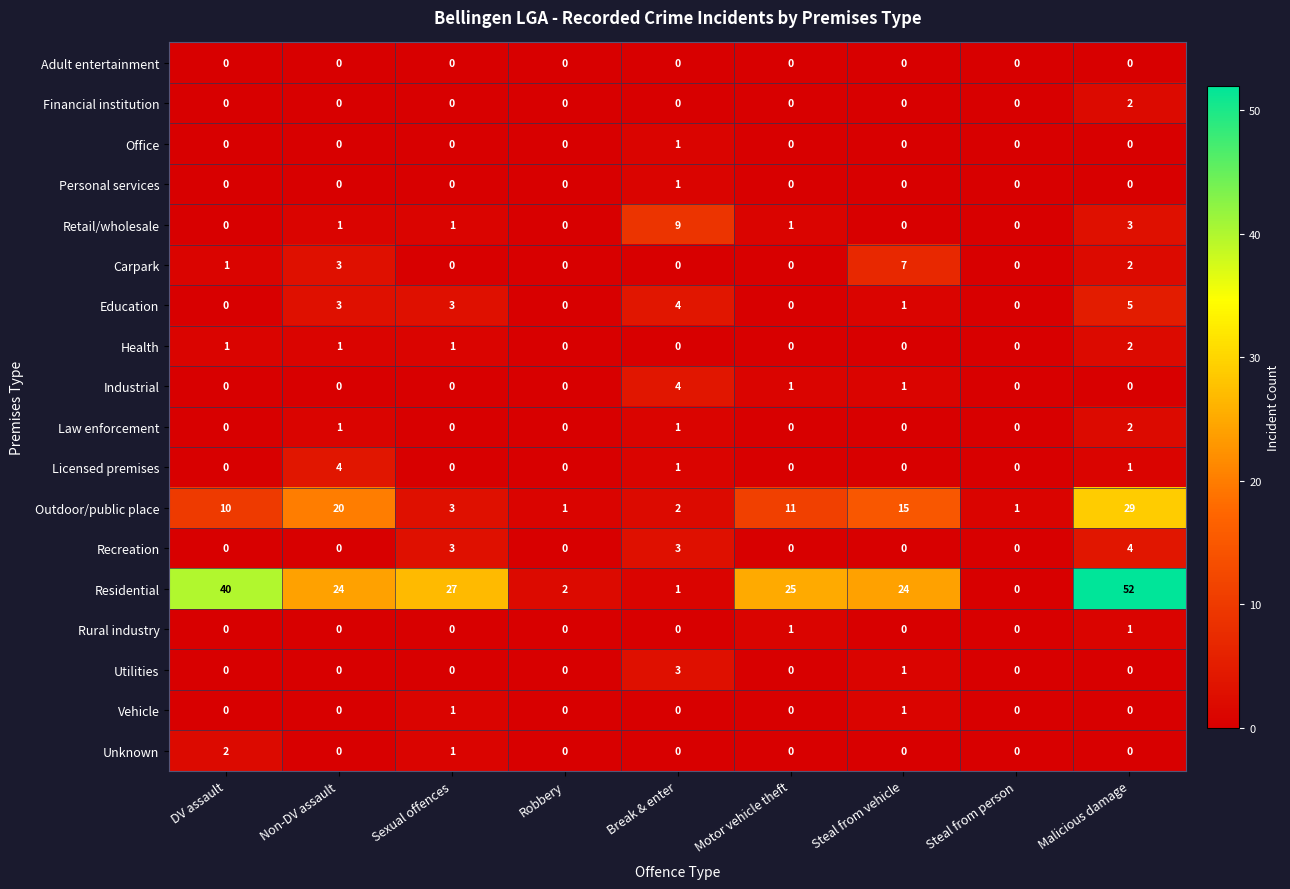

What is the maximum value shown in the chart?

52